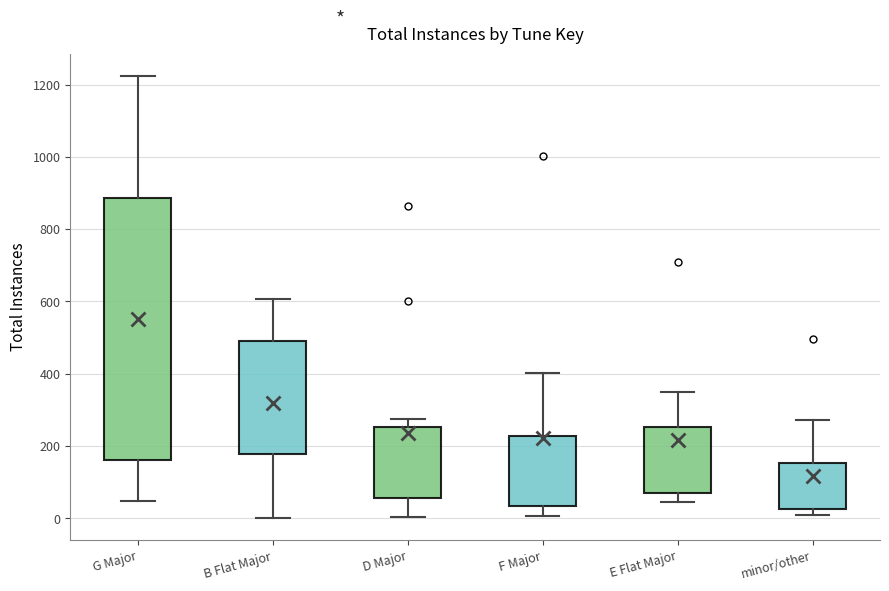

Where does the upper whisker of the box for minor/other end on the y-axis? The values are not printed on the chart, so give them approximately, as read against the axis.

280